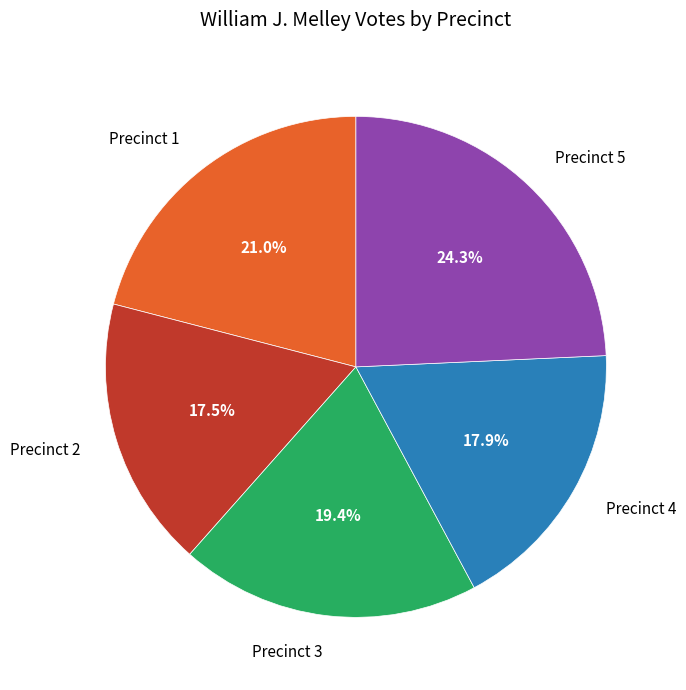

Is the sum of Precinct 2 and Precinct 5 greater than half?

No